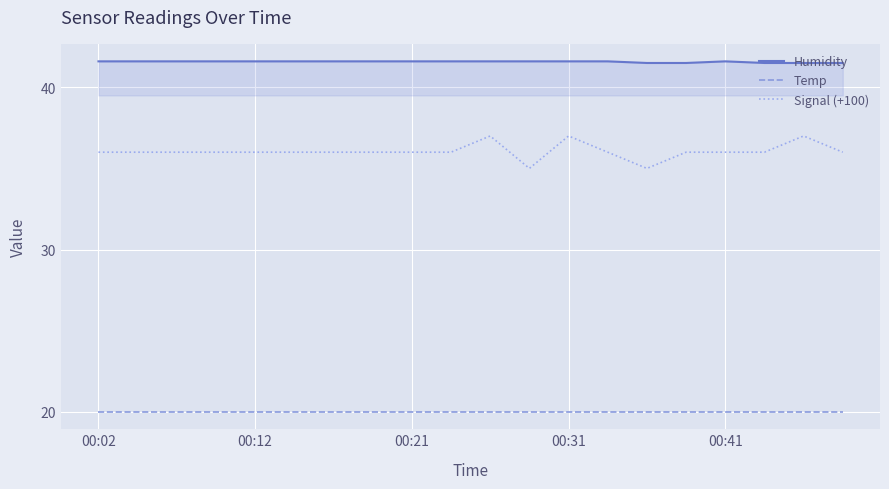

Count the Humidity values in the range 41 to 42.

20